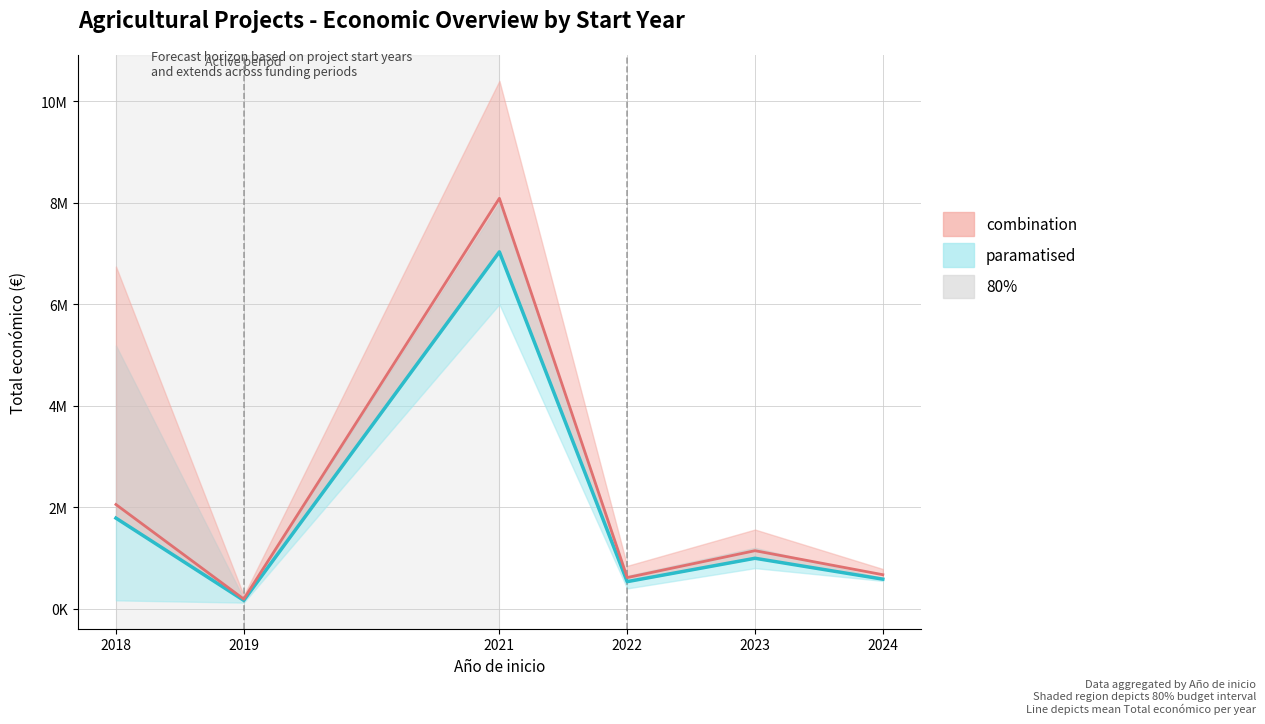

Between 2019 and 2024, which series saw the biggest shift?

combination mean